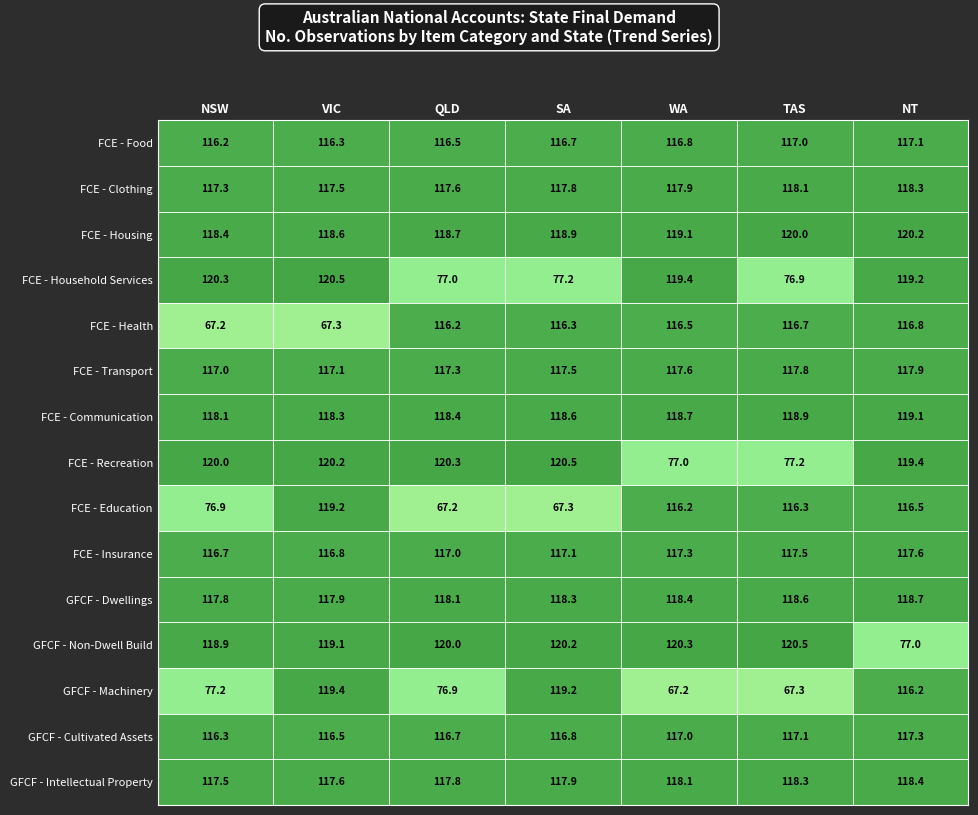

What is the difference between the maximum and minimum values in the FCE - Transport series?

0.9